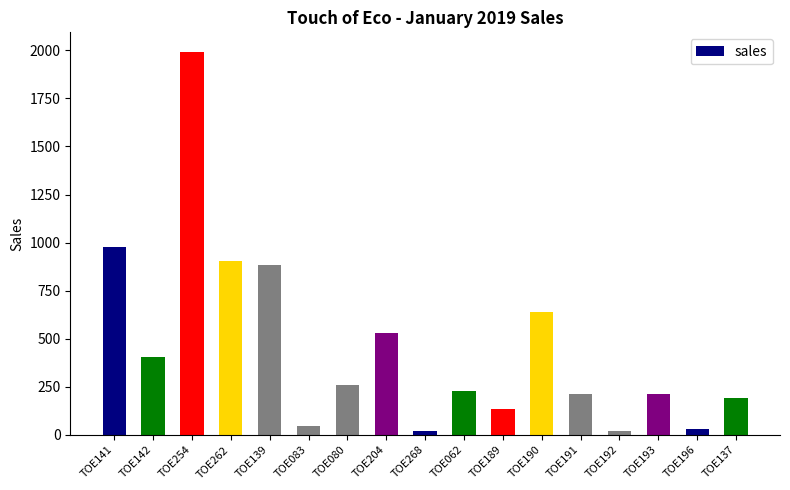

Are the bars horizontal?

No